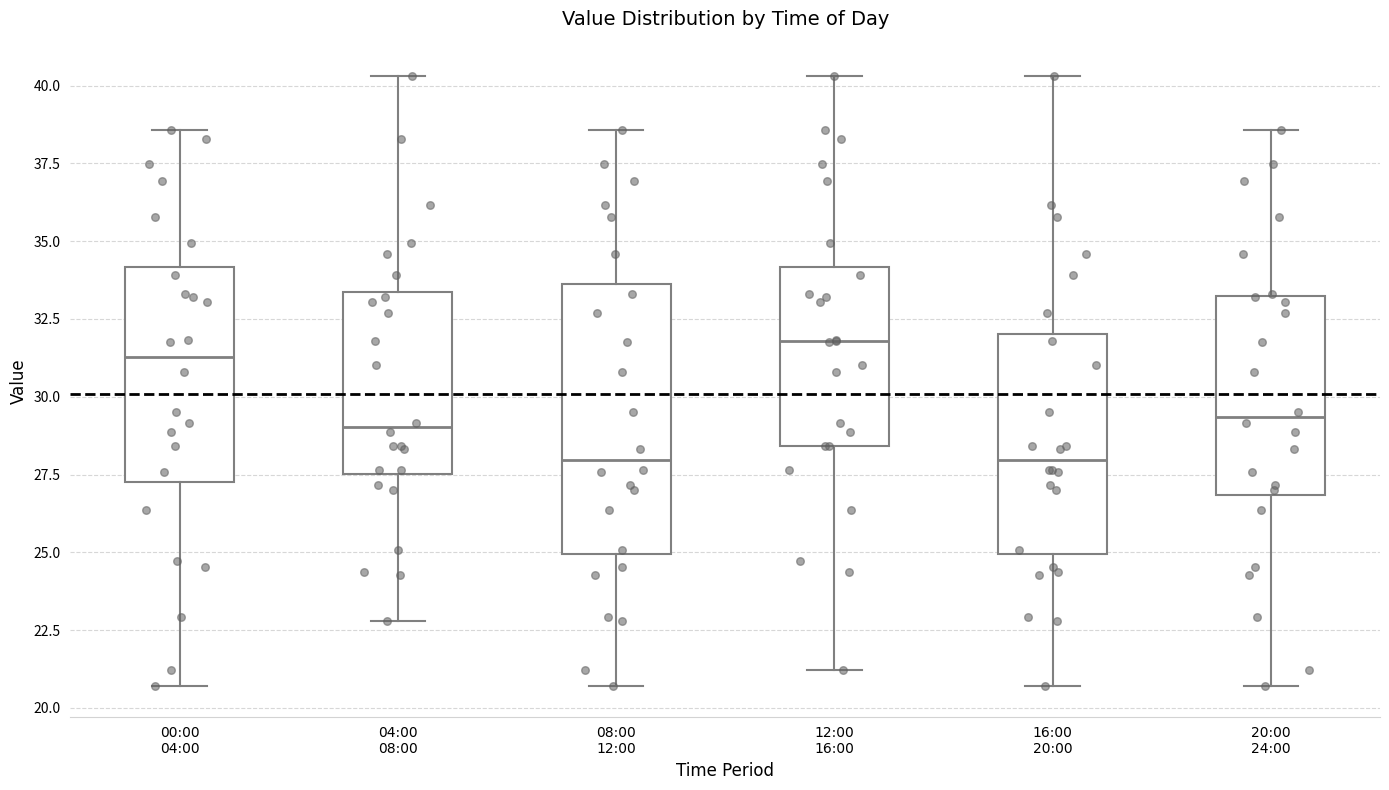

Reading left to right, transcribe this box plot: for each box, give where its median line is, the range the box spans, and where its two whiskers end, as read against the y-axis. The values are not printed on the chart, so give them approximately, as read against the axis.

00:00 04:00: median 31.5, box 27.5 to 34.0, whiskers 20.5 to 38.5
04:00 08:00: median 29.0, box 27.5 to 33.5, whiskers 23.0 to 40.5
08:00 12:00: median 28.0, box 25.0 to 33.5, whiskers 20.5 to 38.5
12:00 16:00: median 32.0, box 28.5 to 34.0, whiskers 21.0 to 40.5
16:00 20:00: median 28.0, box 25.0 to 32.0, whiskers 20.5 to 40.5
20:00 24:00: median 29.5, box 27.0 to 33.0, whiskers 20.5 to 38.5